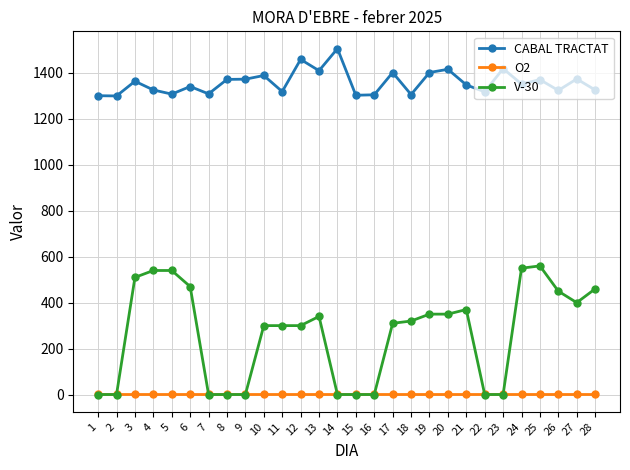

Which series has the largest total across all categories?

CABAL TRACTAT